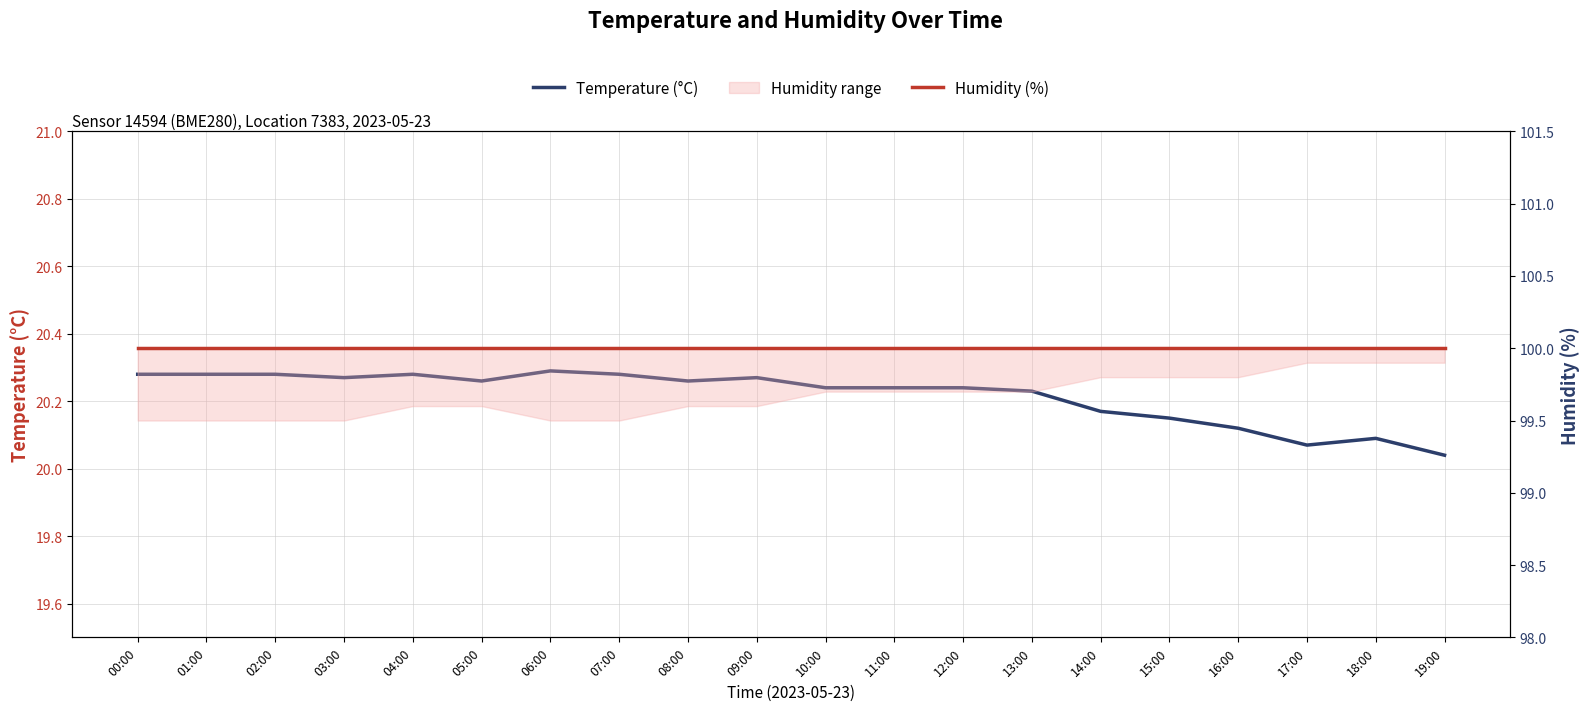

What is the difference between the Temperature (°C) values at 19:00 and 13:00?

0.2